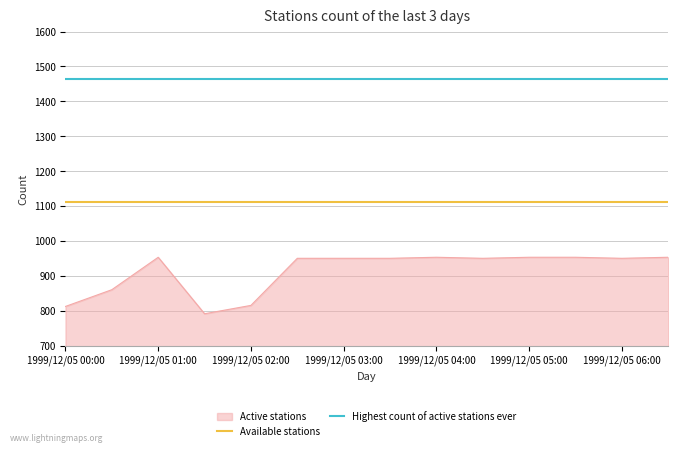

The value of Highest count of active stations ever at 1999/12/05 00:00 is 2597.3. True or false?

False